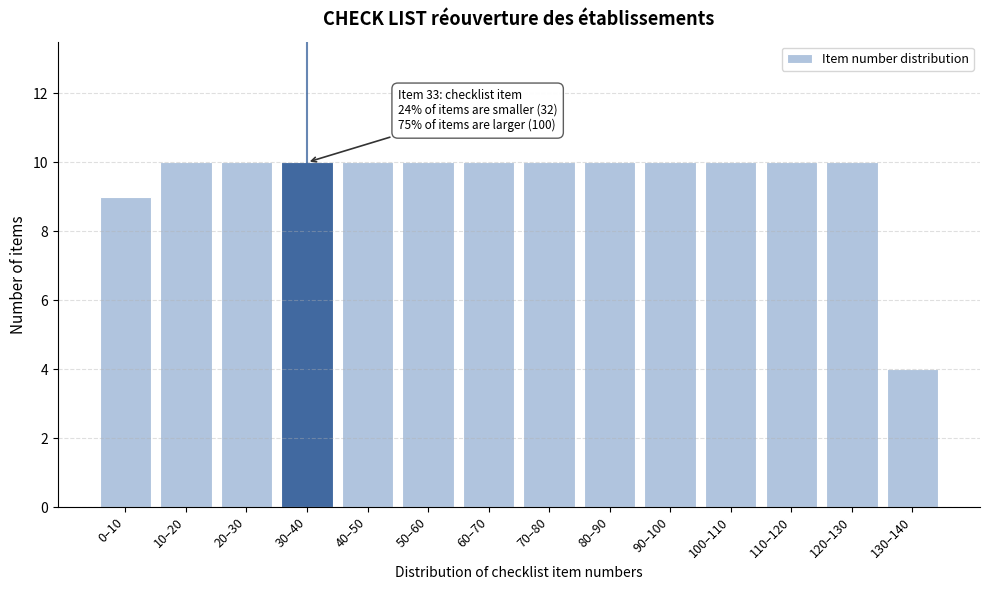

Reading left to right, extract all data points from this chart.

0–10=9	10–20=10	20–30=10	30–40=10	40–50=10	50–60=10	60–70=10	70–80=10	80–90=10	90–100=10	100–110=10	110–120=10	120–130=10	130–140=4